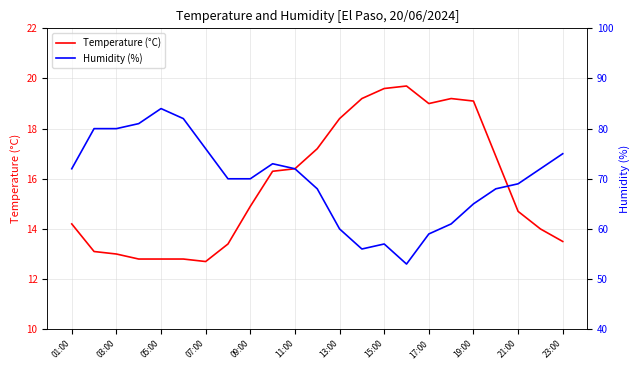

The value of Humidity (%) at 21 is 27.9. True or false?

False